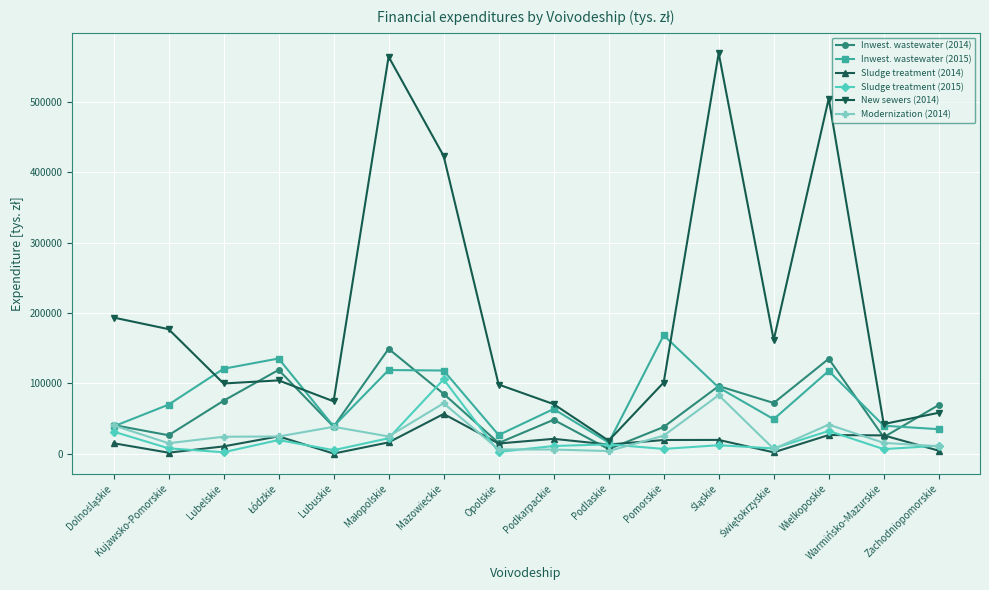

What are all the series names shown in the legend?

Inwest. wastewater (2014), Inwest. wastewater (2015), Sludge treatment (2014), Sludge treatment (2015), New sewers (2014), Modernization (2014)